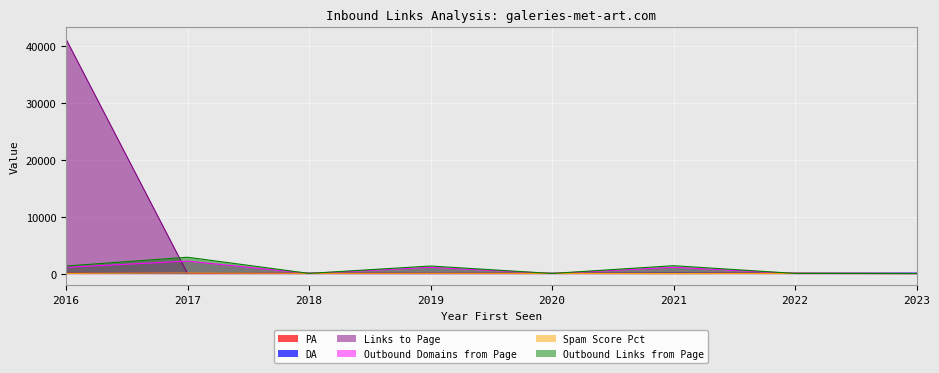

True or false: Outbound Domains from Page has more than 2 interior local peaks.

True